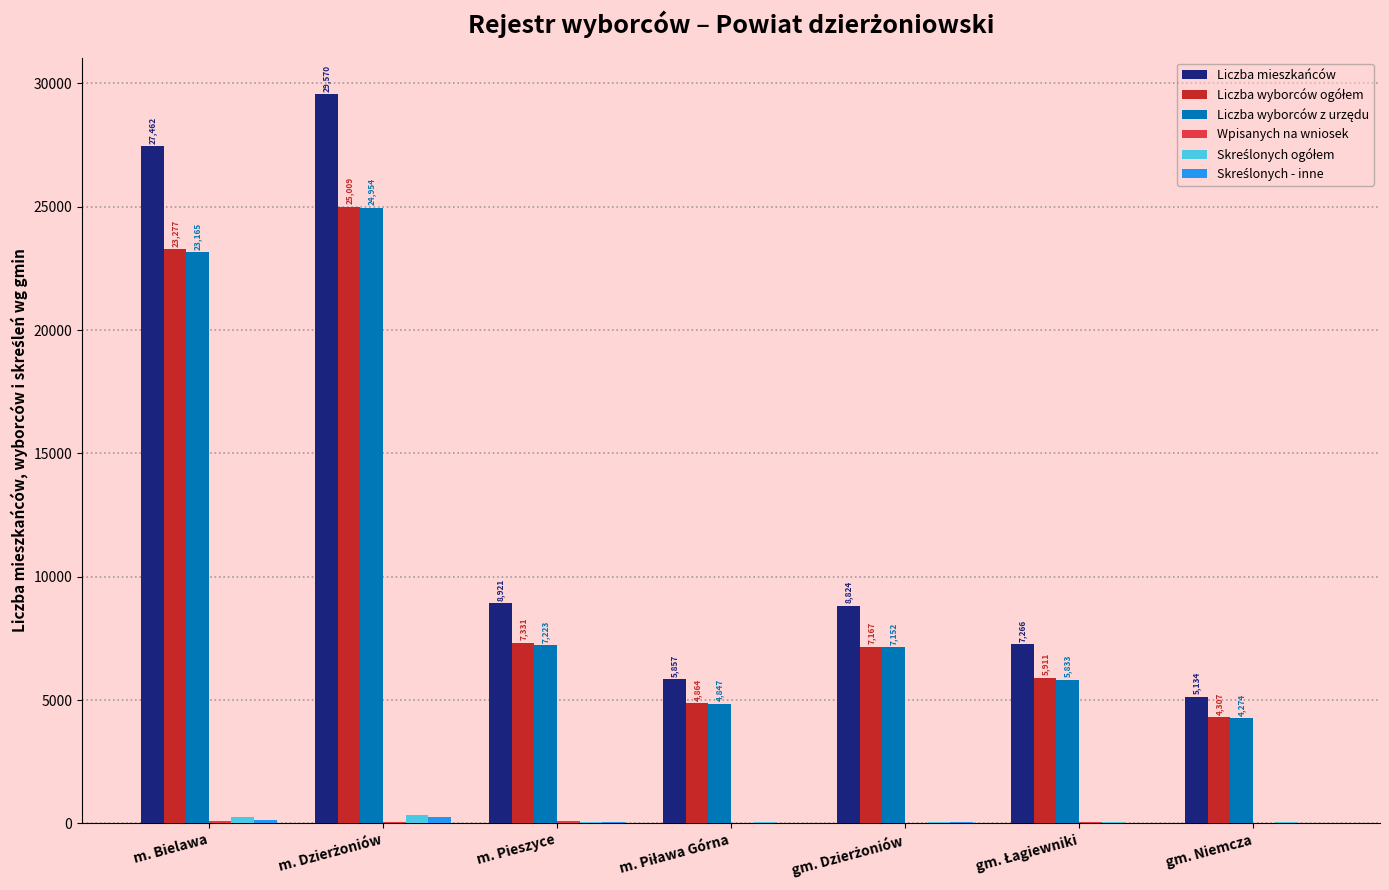

What is the total value across all series at m. Pieszyce?

23701